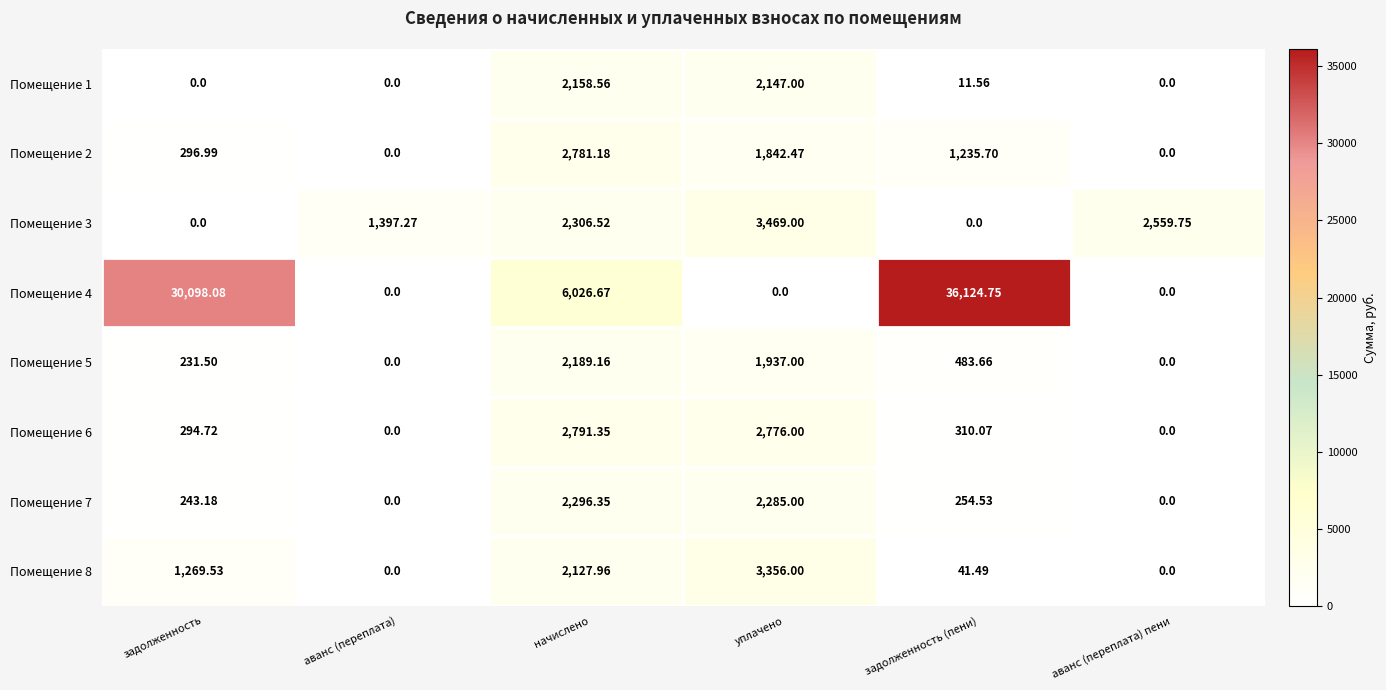

At which category is the sum across all series the highest?

задолженность (пени)